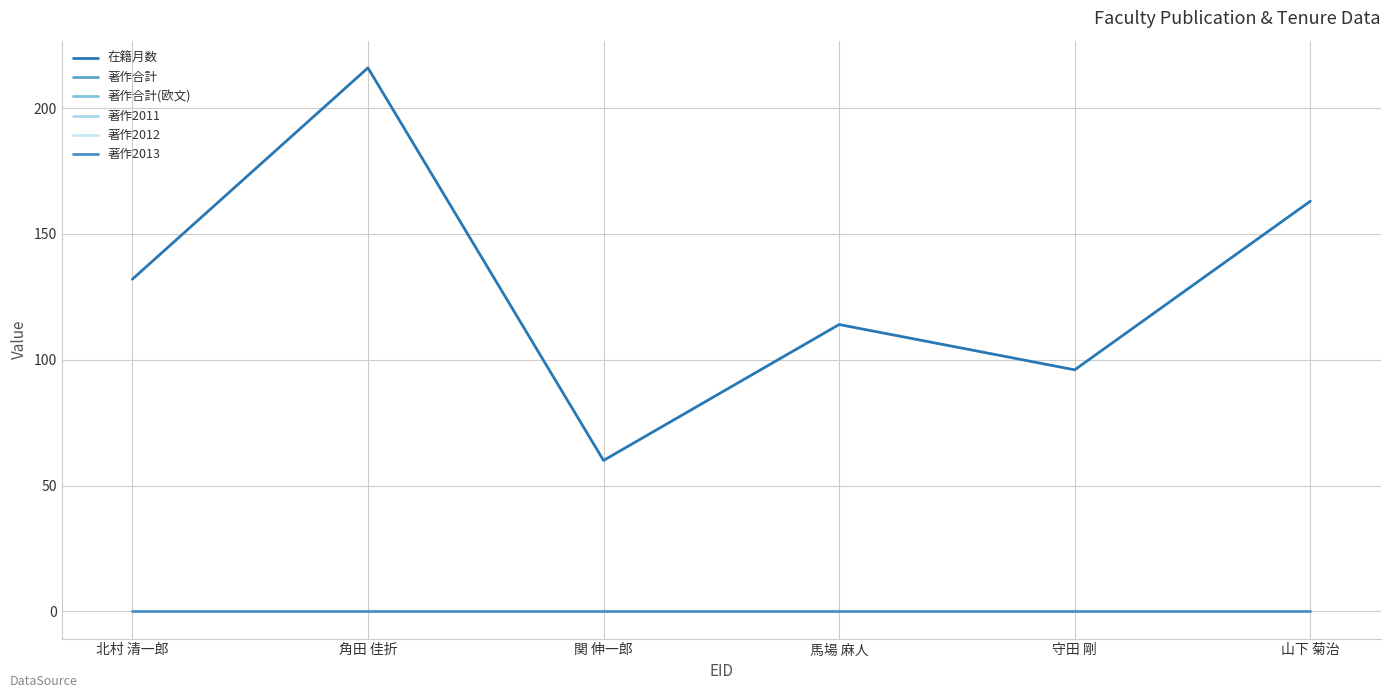

Which series changed the most between 角田 佳折 and 山下 菊治?

在籍月数